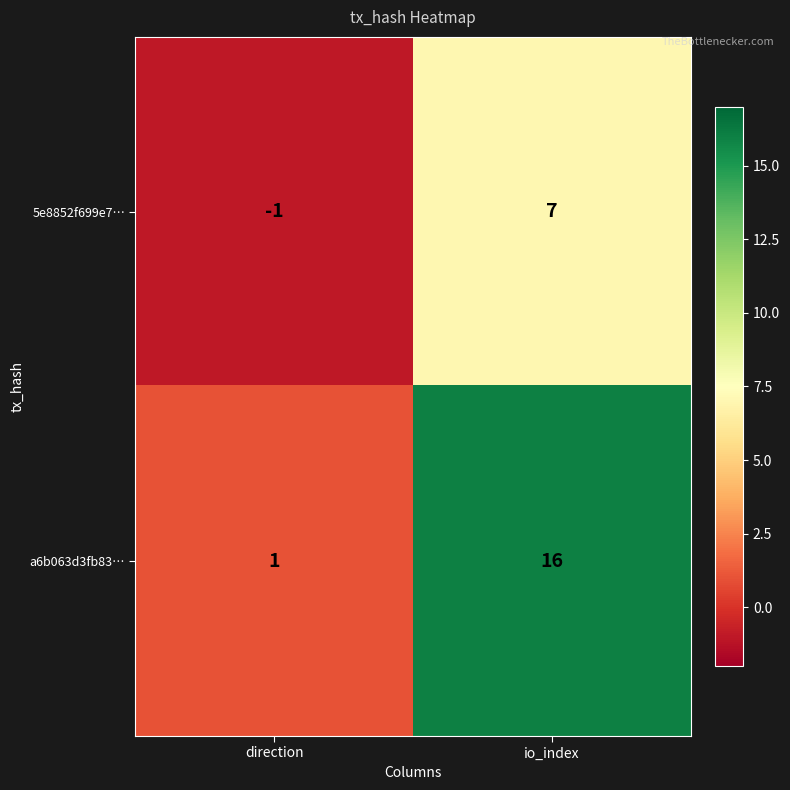

At which label is a6b063d3fb83… closest to 8?

direction